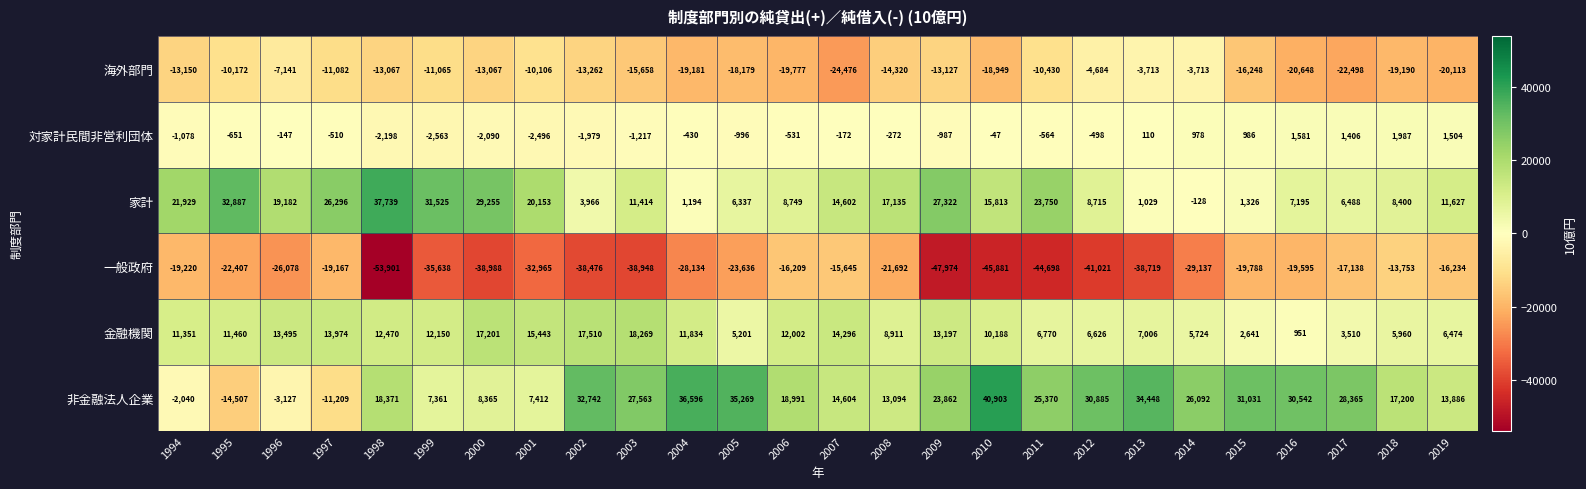

What is the smallest value displayed?

-53901